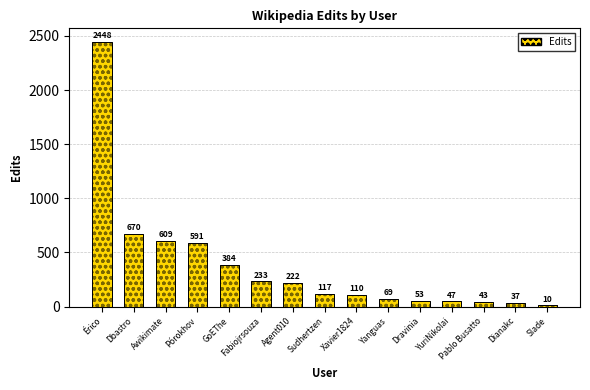

Where does the data first go above 117?

Érico